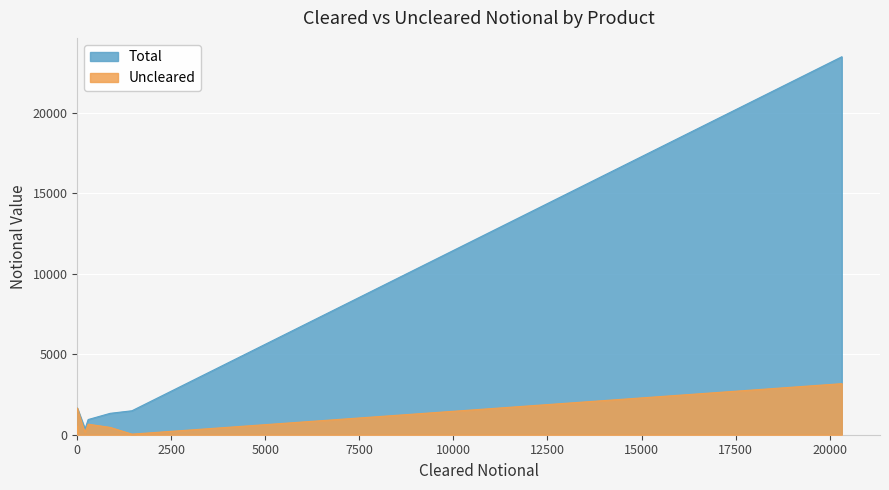

How many series are shown in this chart?

2